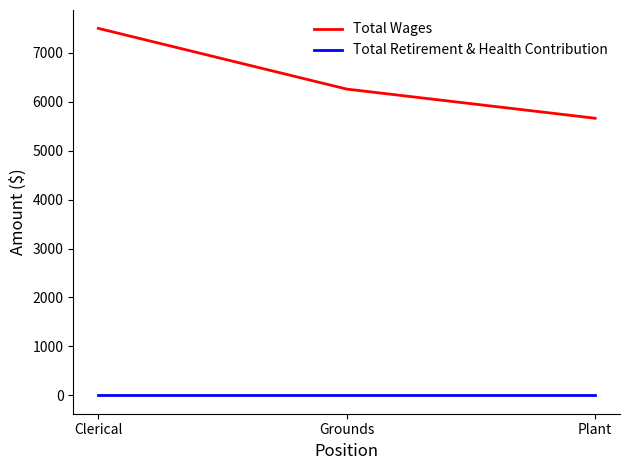

Reading left to right, transcribe all the data shown in this chart.

Total Wages: Clerical=7500	Grounds=6259	Plant=5663
Total Retirement & Health Contribution: Clerical=0	Grounds=0	Plant=0